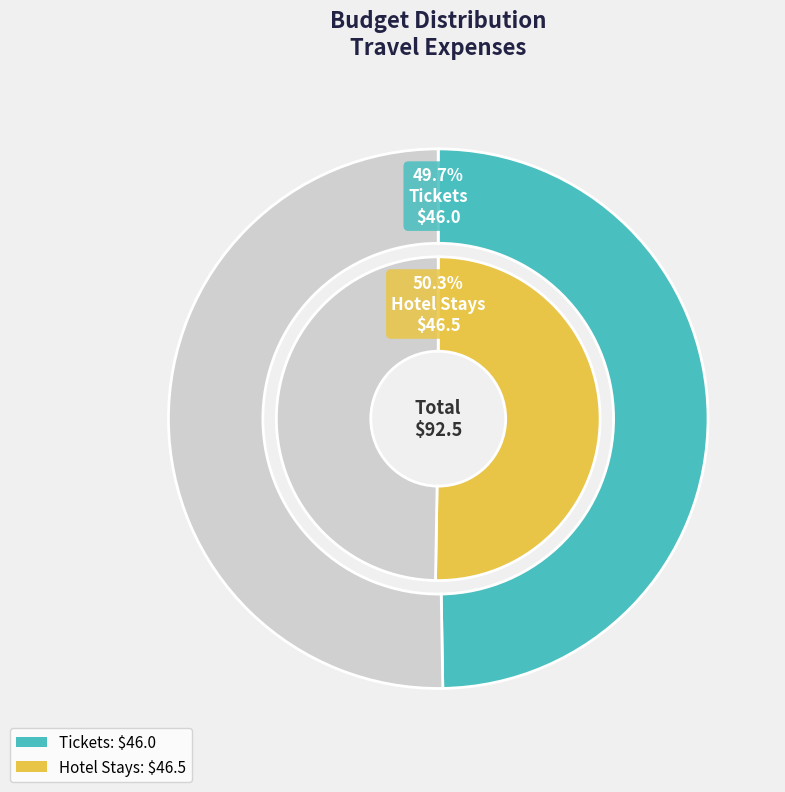

Does Hotel Stays account for over 50% of the chart?

Yes